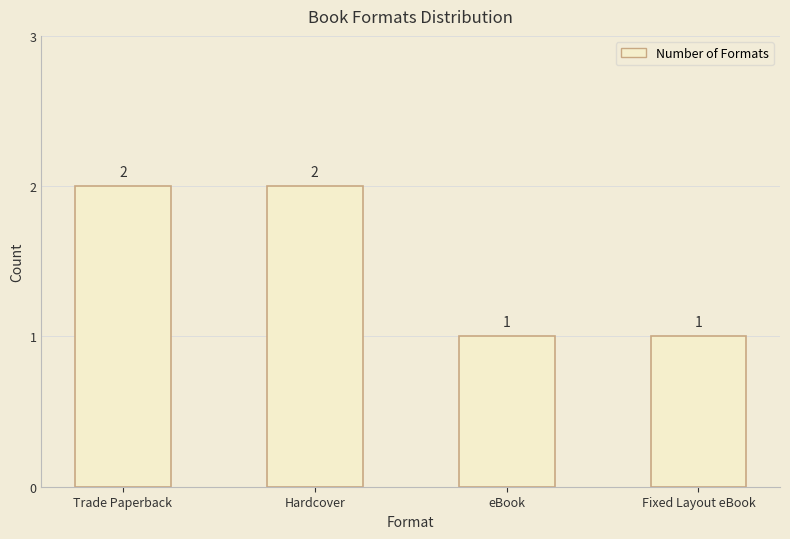

Reading left to right, extract all data points from this chart.

Trade Paperback=2	Hardcover=2	eBook=1	Fixed Layout eBook=1